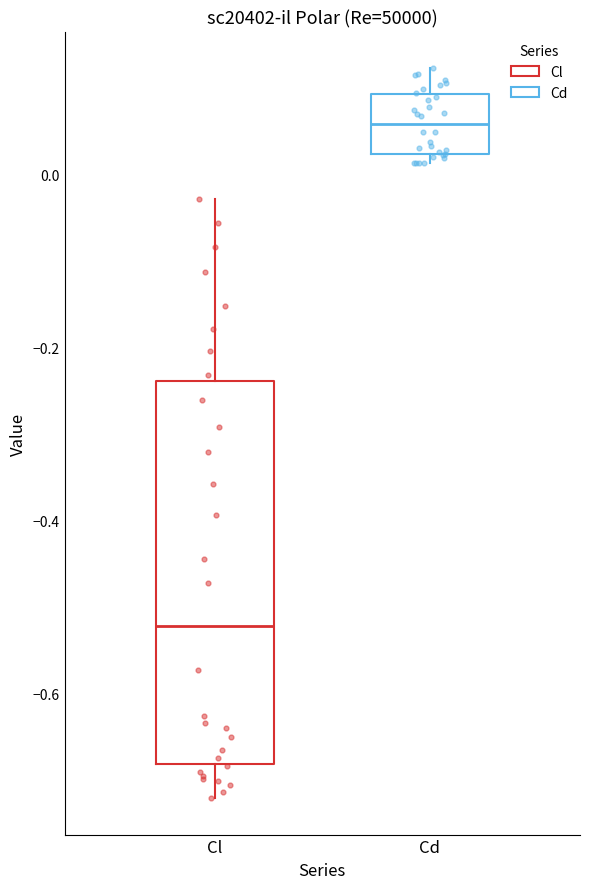

Where is the lower edge of the box for Cd on the y-axis? The values are not printed on the chart, so give them approximately, as read against the axis.

0.02